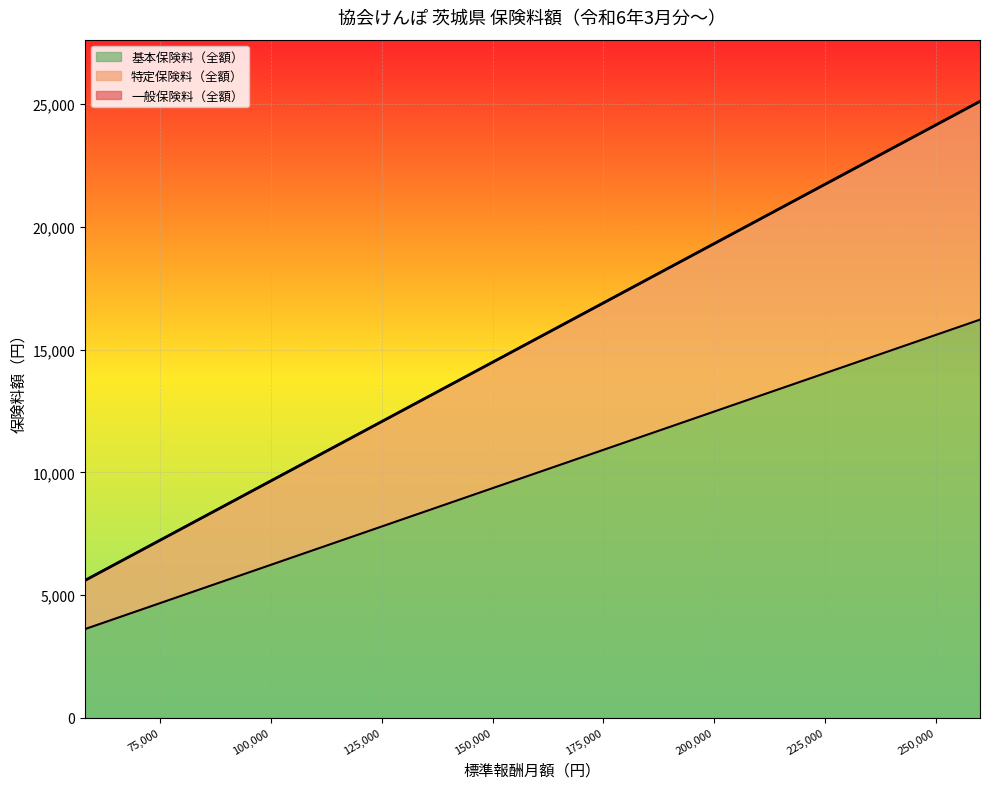

How many data points in 特定保険料（全額） are less than 13717?

10